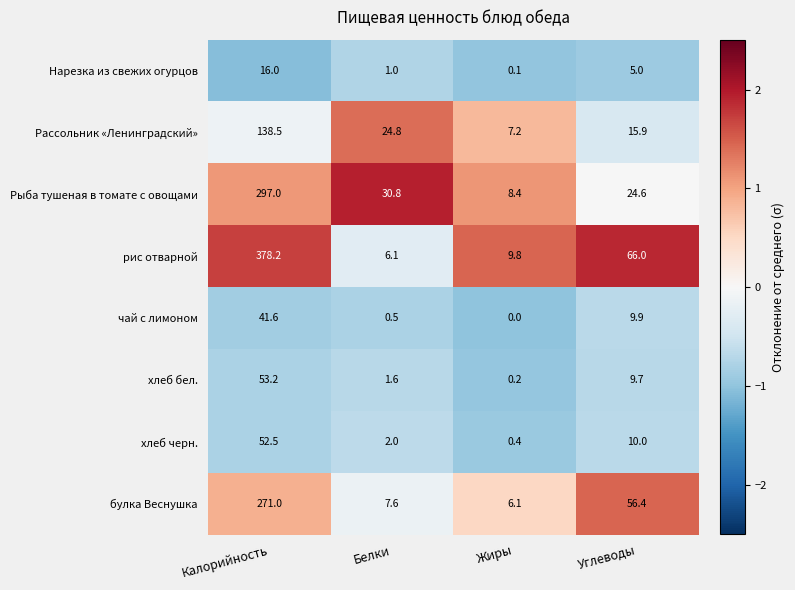

What is the average value of the булка Веснушка series?

85.3